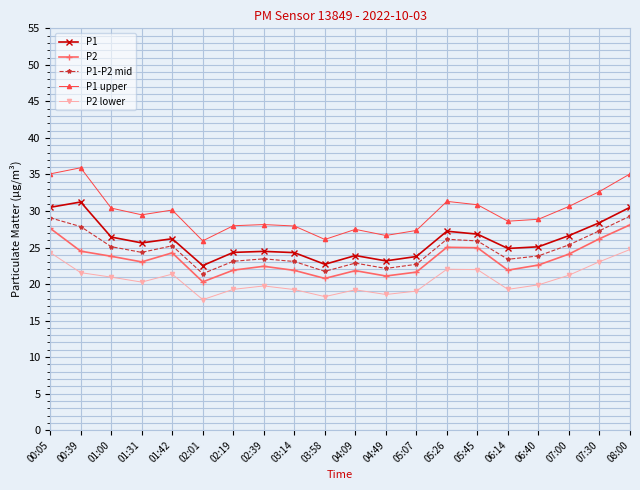

Is it true that P1 equals 23.9 at 04:09?

True